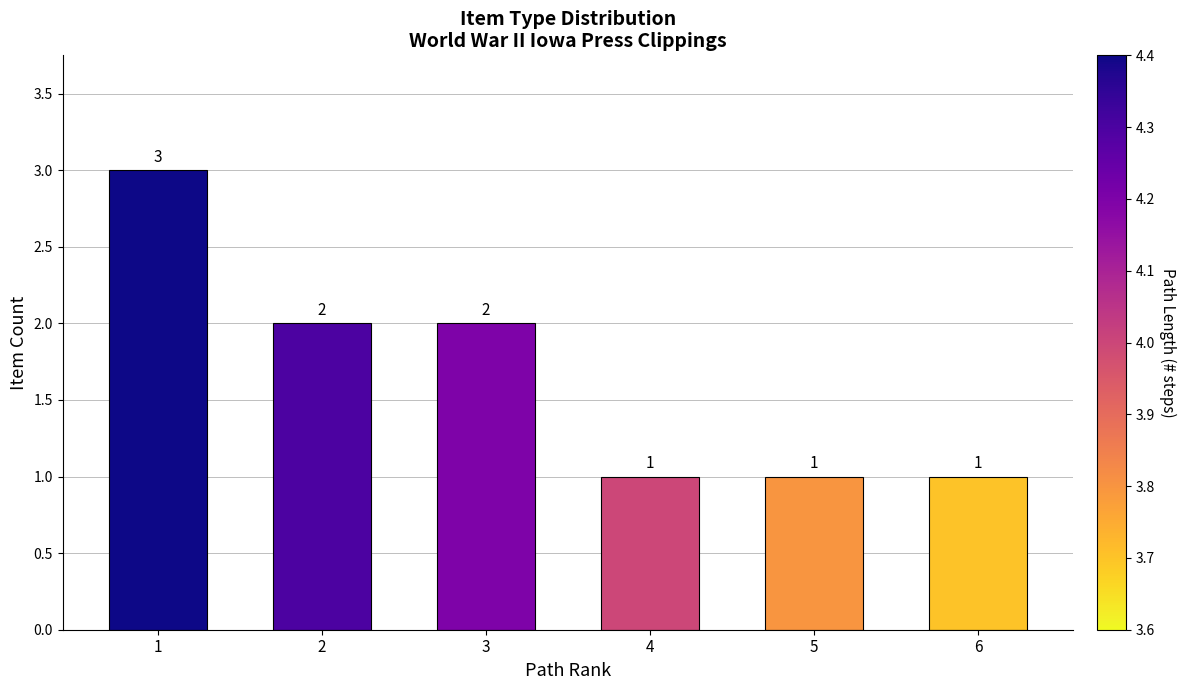

How many categories are shown in the chart?

6